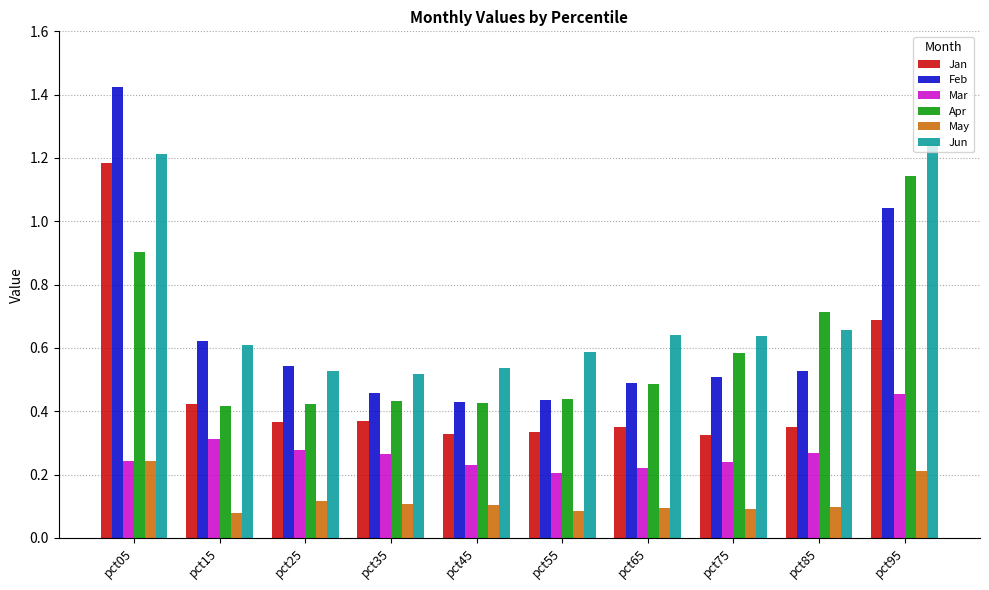

How many series are shown in this chart?

6